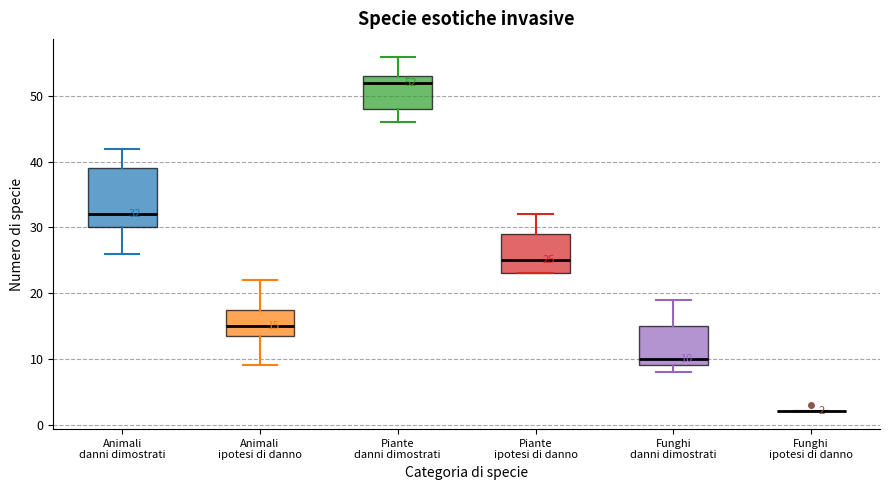

Comparing the boxes themselves (not the whiskers), which one is the tallest?

Animali danni dimostrati